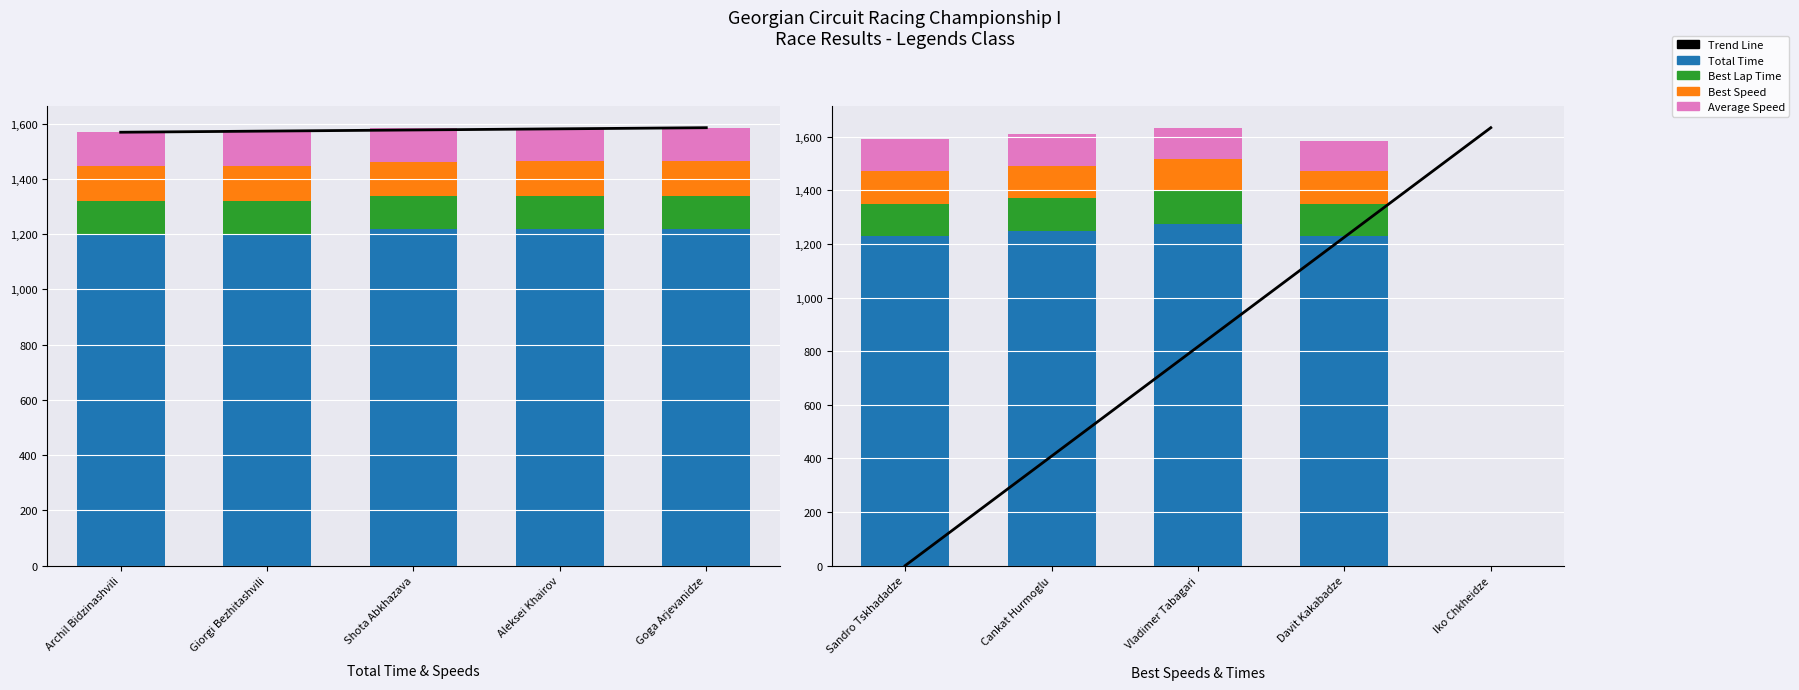

How many values in the Best Speed series exceed 120?

3